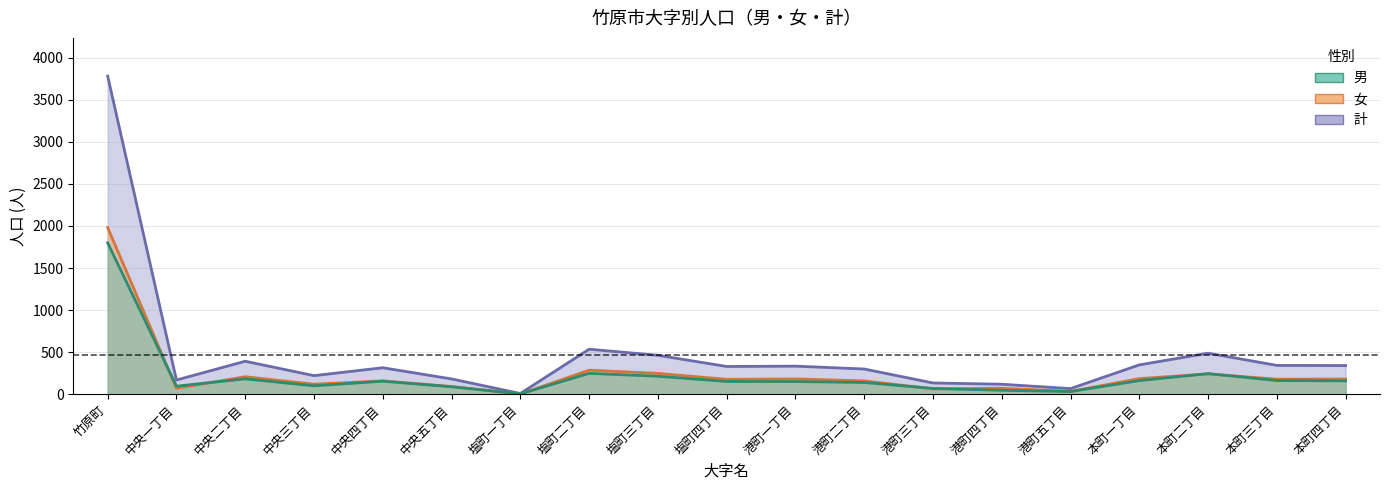

How many interior local valleys does the 男 series have?

4